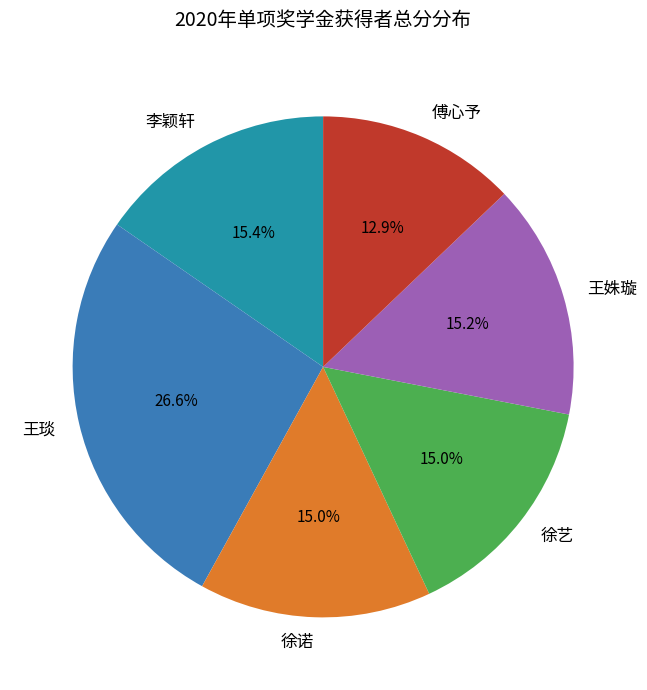

Is it true that 傅心予 is 13% of the pie?

True